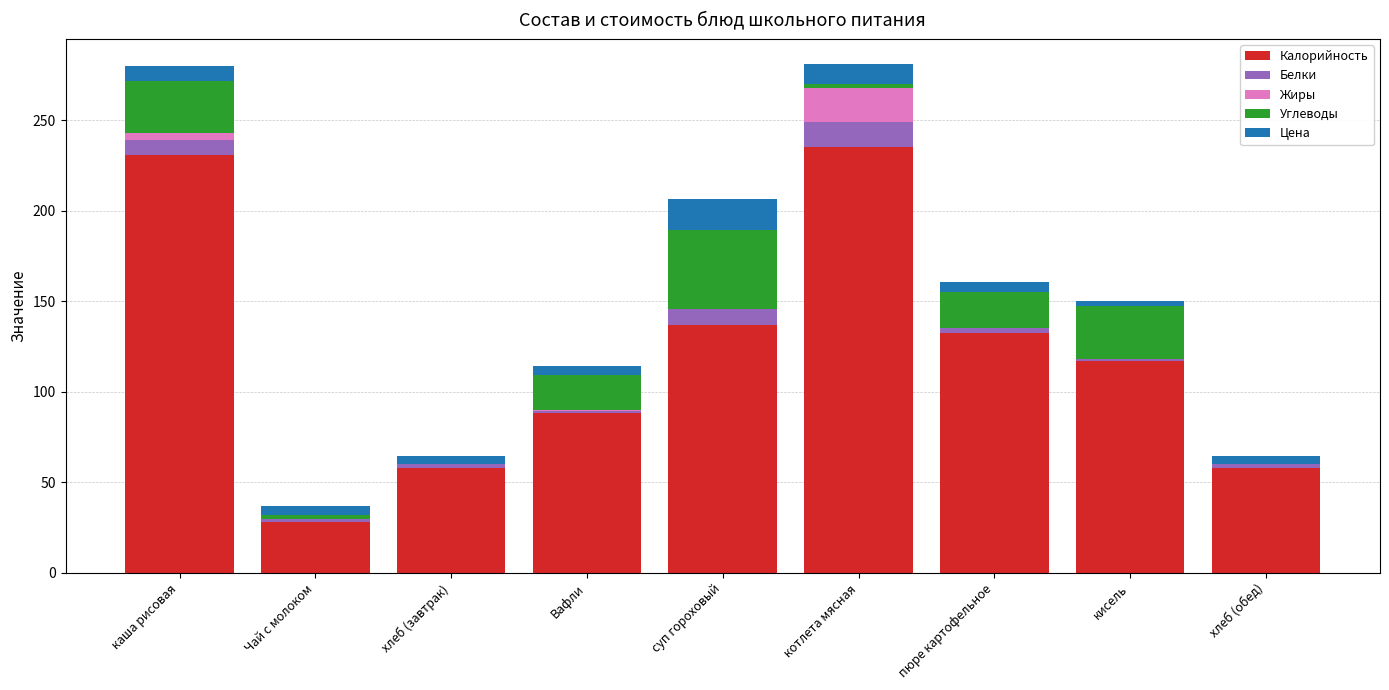

Does the chart contain stacked bars?

Yes